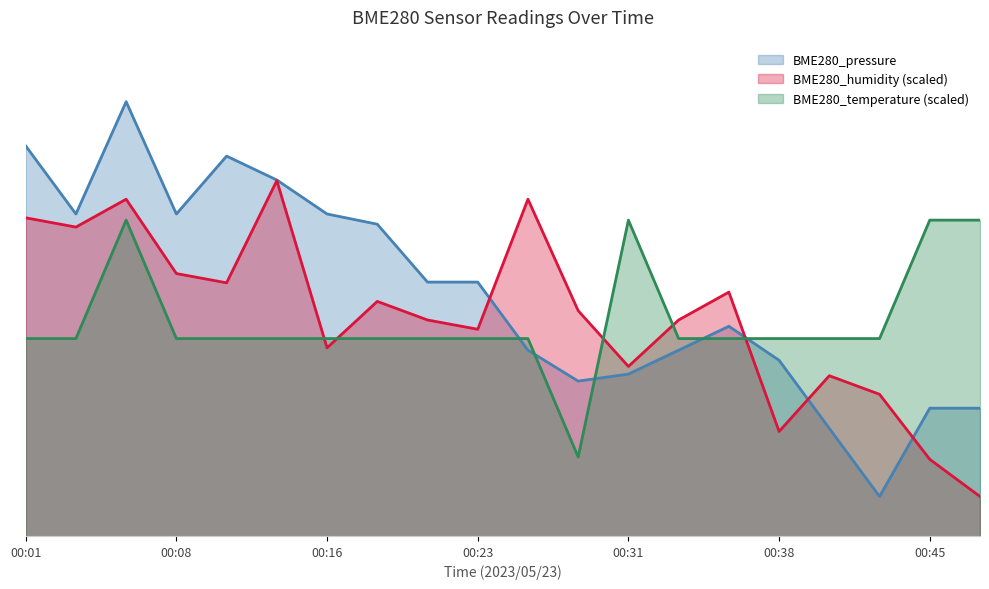

What is the greatest value displayed?

96821.9